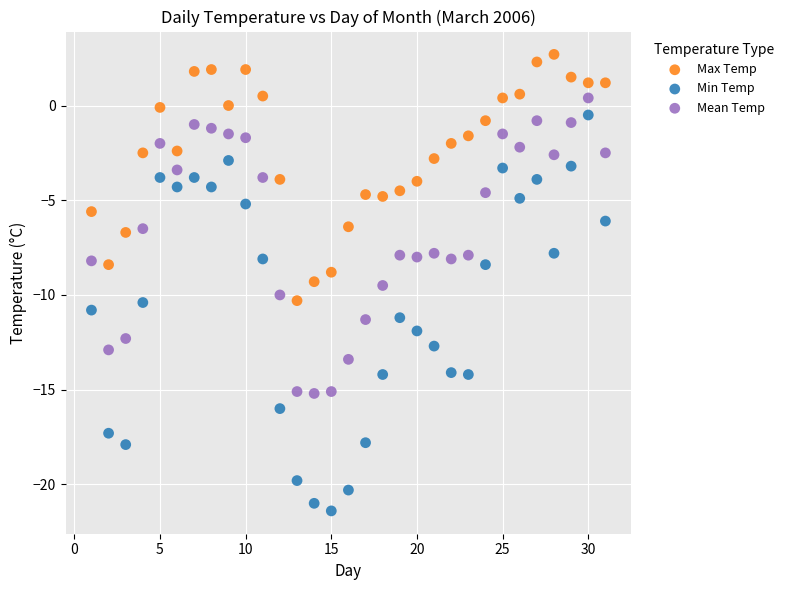

Which series reaches the minimum Y coordinate?

Min Temp